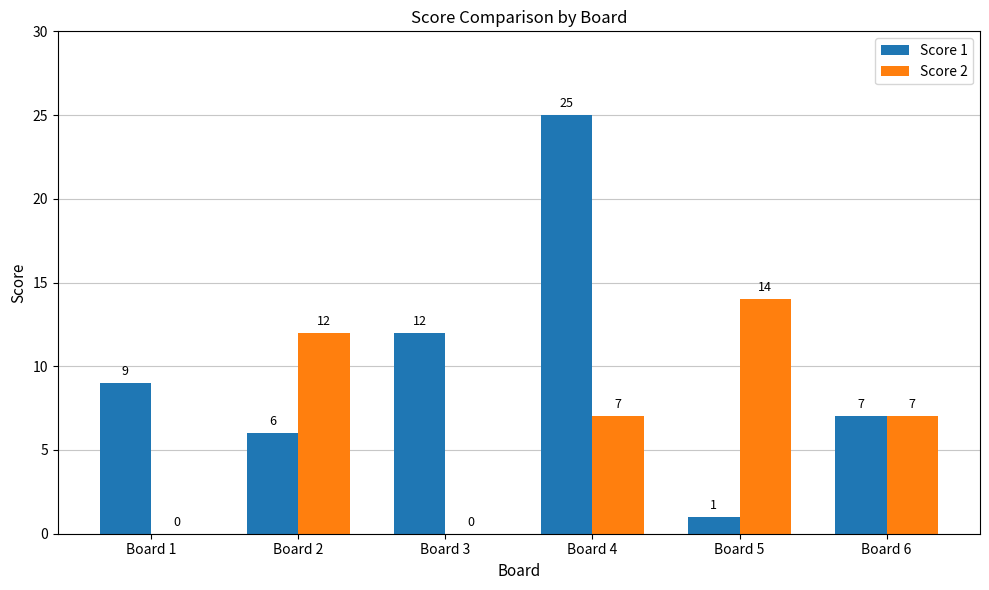

Read the Score 1 value at Board 2.

6